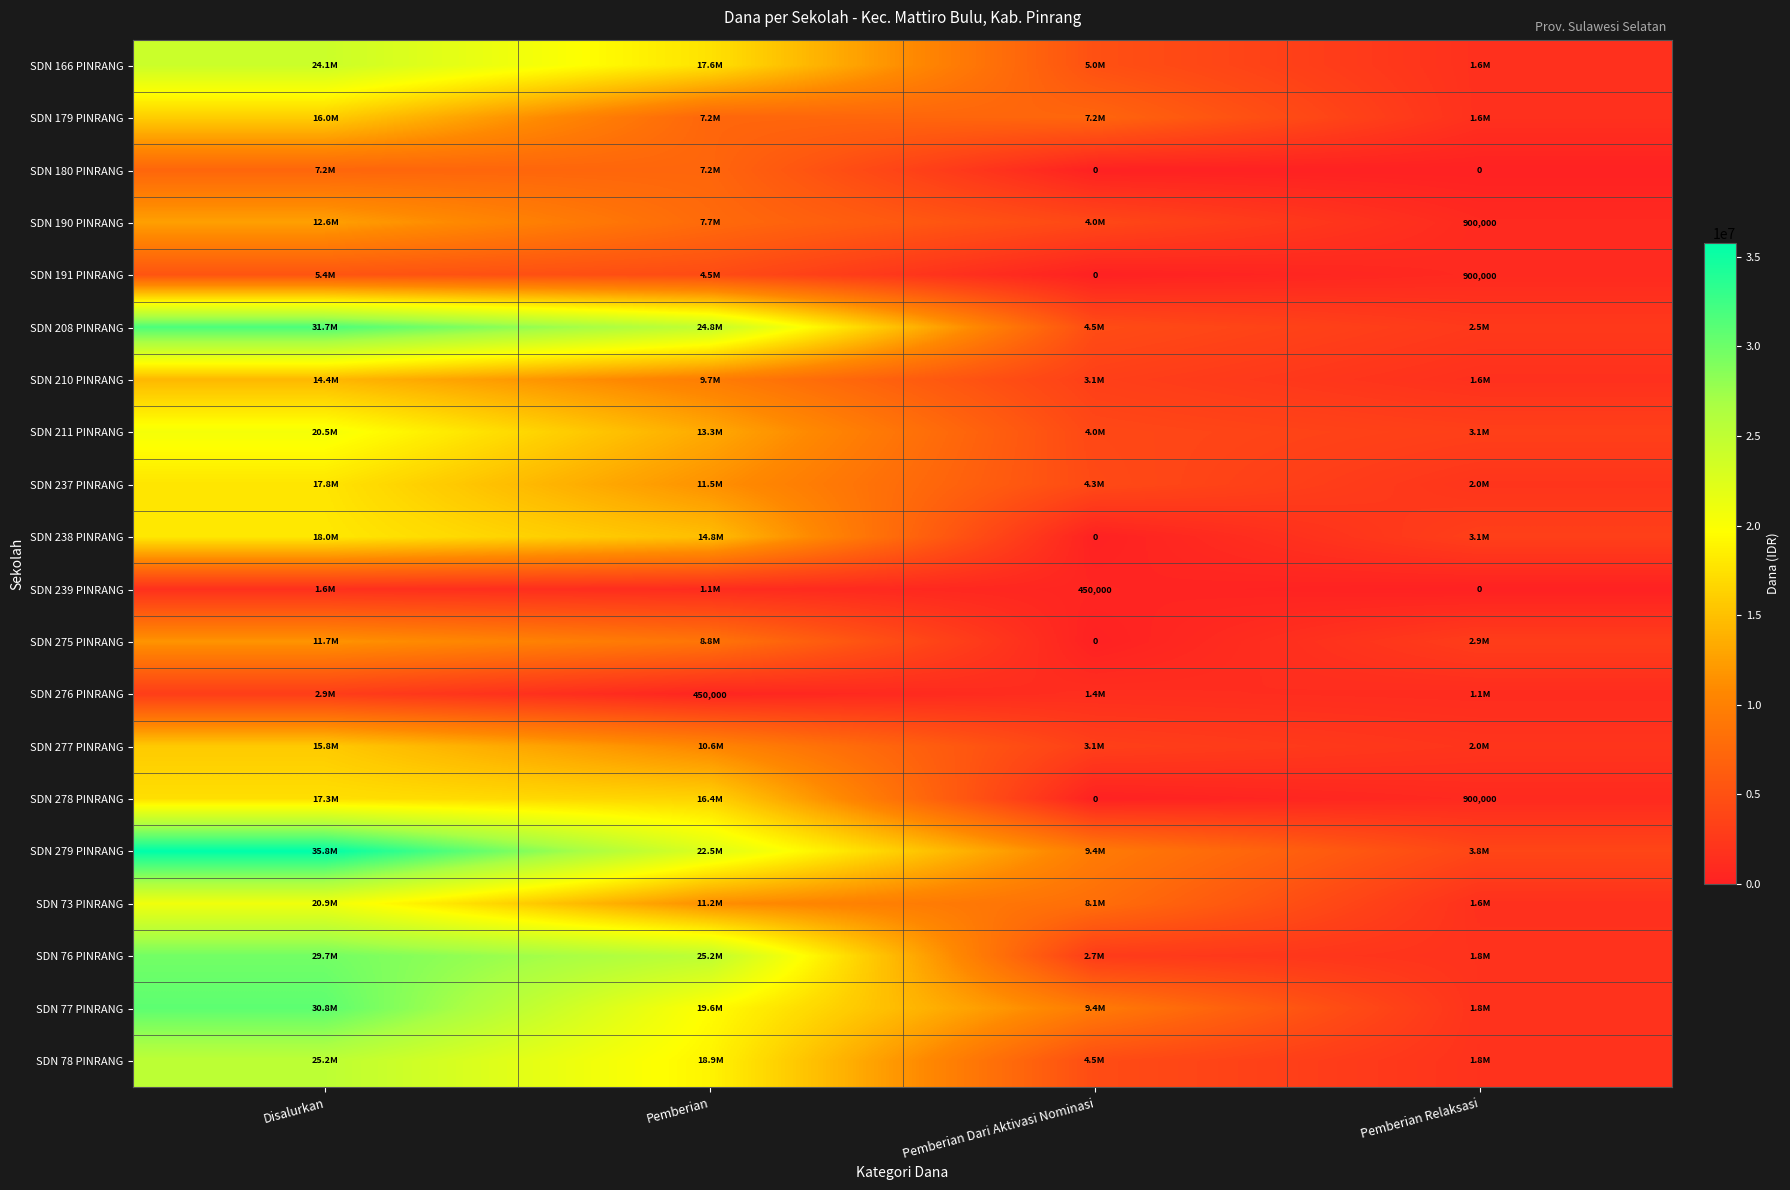

Count the number of categories in the chart.

4